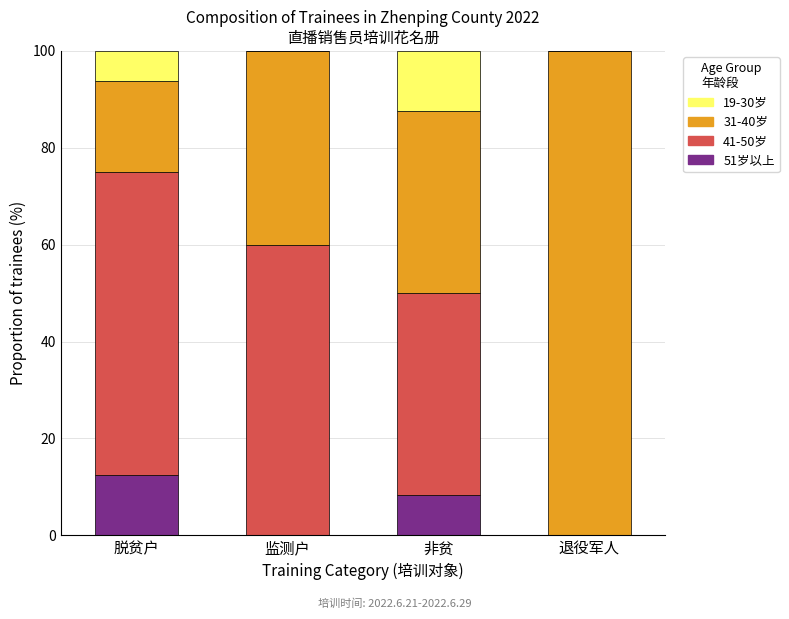

What is the total value across all series at 非贫?

100.0